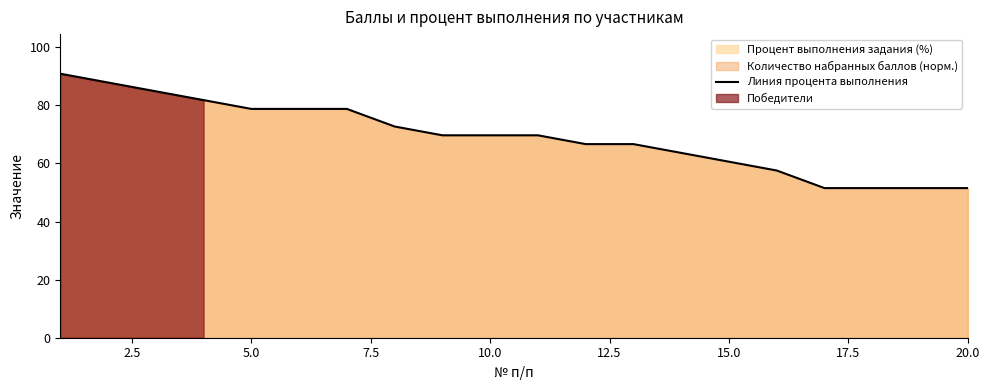

The Линия процента выполнения series shows 28.3 at 15.0. True or false?

False